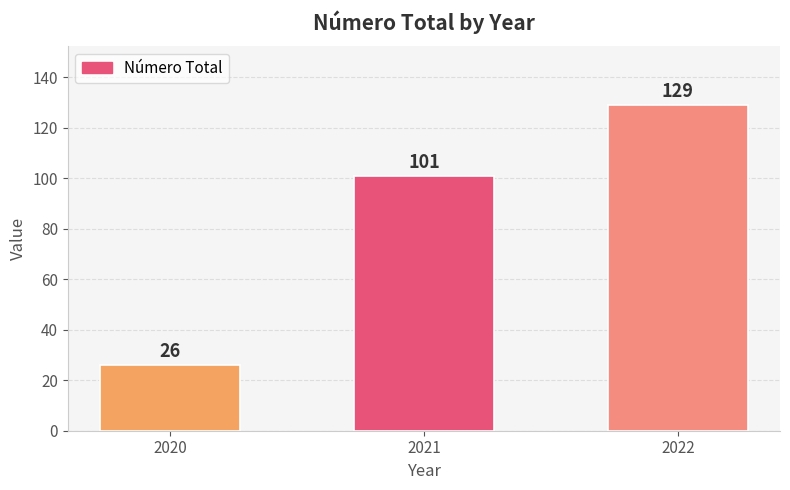

Which label corresponds to the smallest value in the chart?

2020